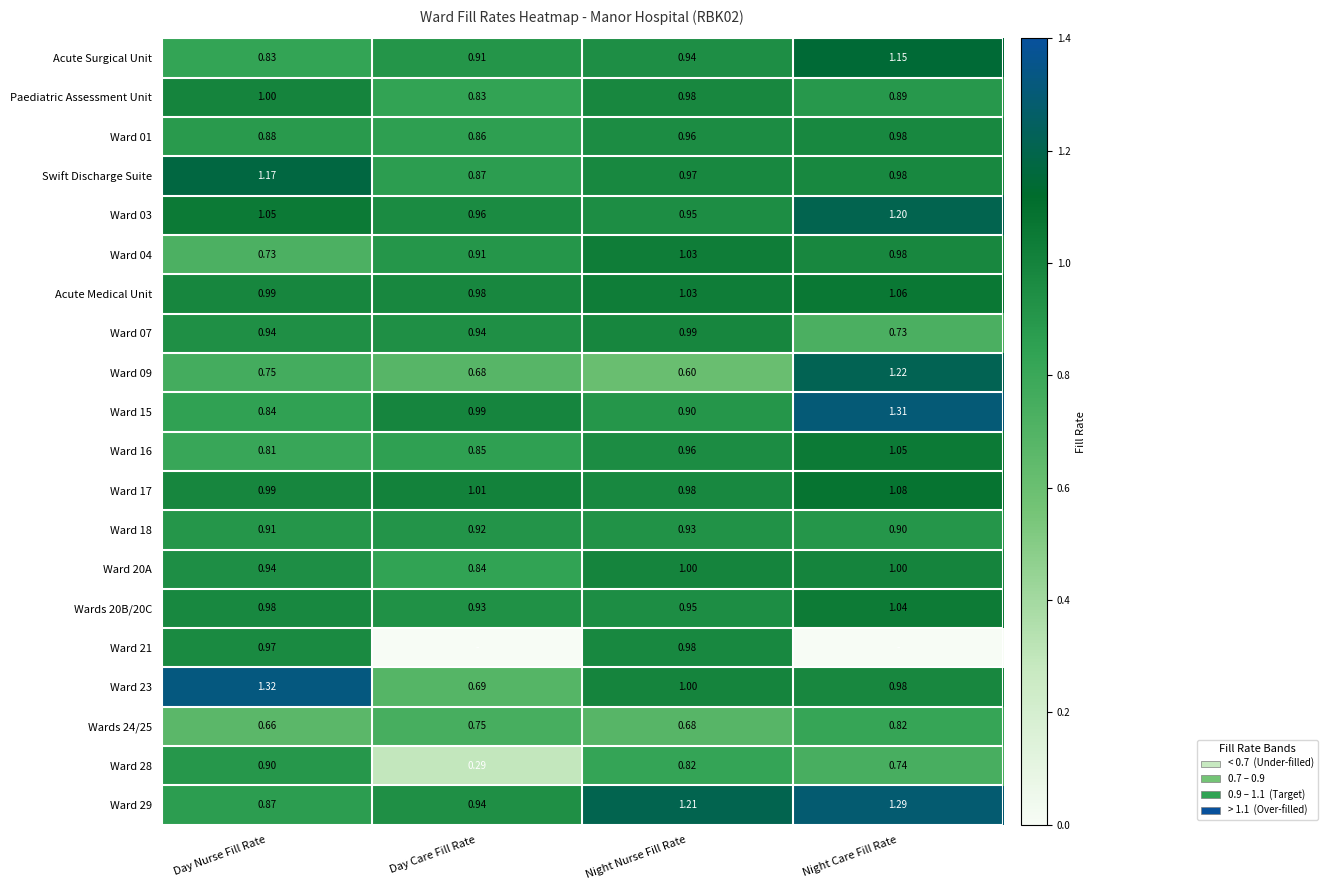

Rank the categories by Ward 29 value from lowest to highest.

Day Nurse Fill Rate, Day Care Fill Rate, Night Nurse Fill Rate, Night Care Fill Rate